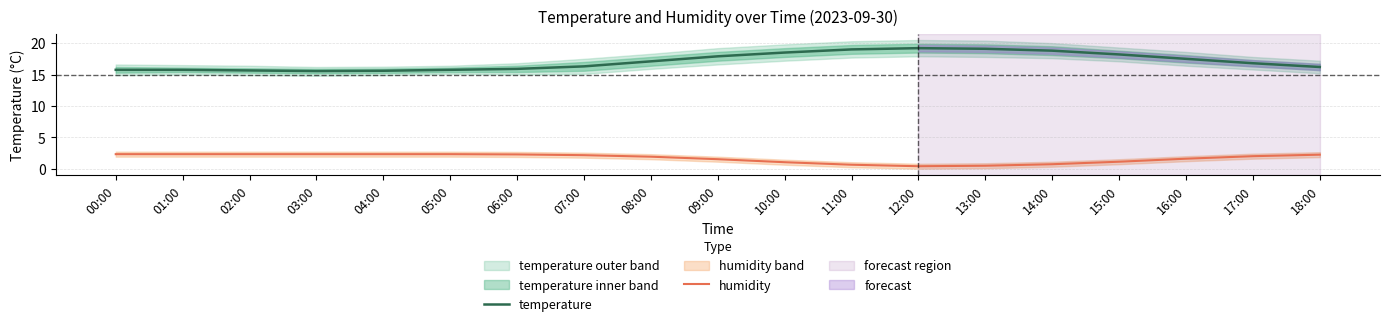

How many interior local peaks does the temperature series have?

1